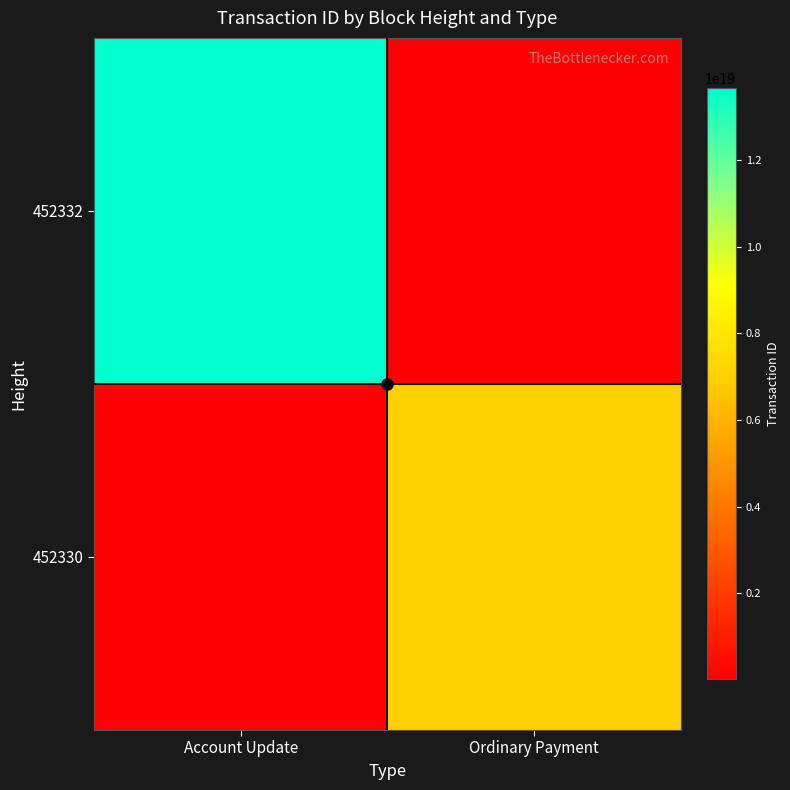

Reading right to left, list all the values displayed in this chart.

452332: Ordinary Payment=7032009731375817	Account Update=13660999561483102208
452330: Ordinary Payment=7032009731375816704	Account Update=7032009731375817